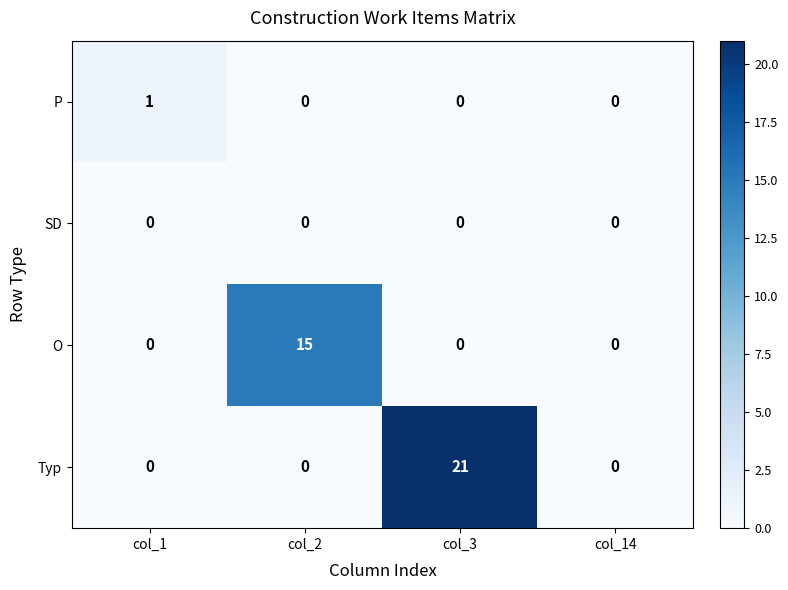

Between col_2 and col_14, which series saw the biggest shift?

O